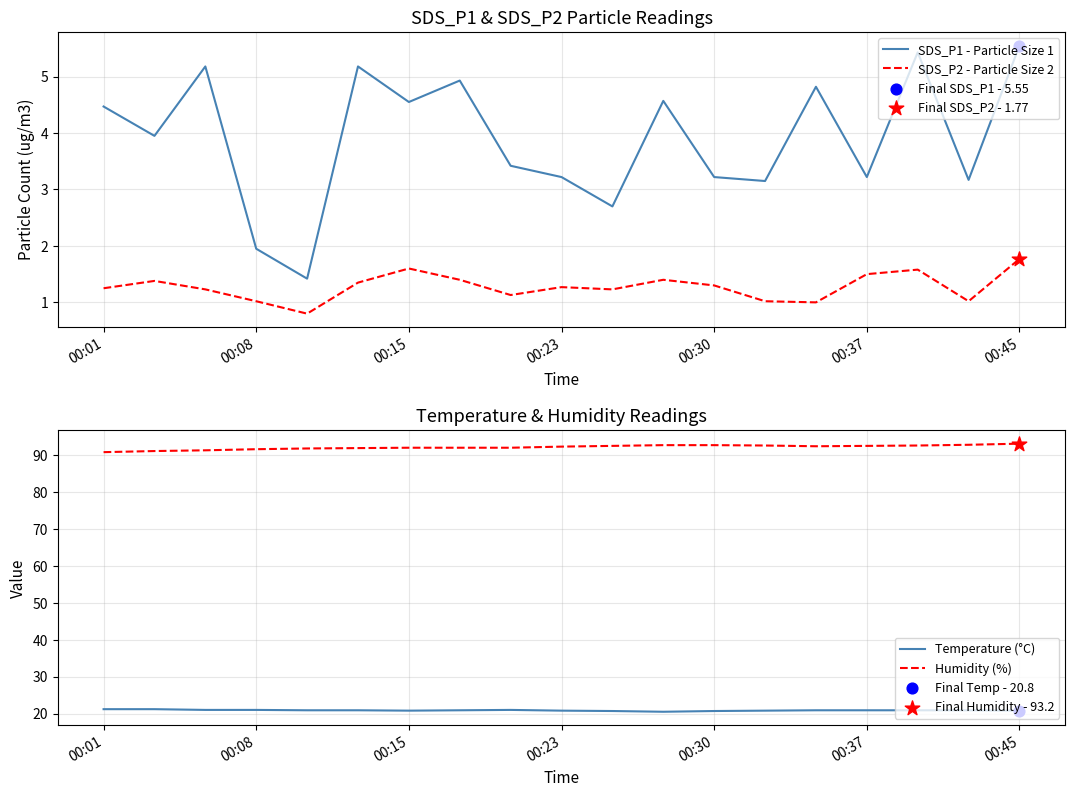

Which series has the largest total across all categories?

Humidity (%)